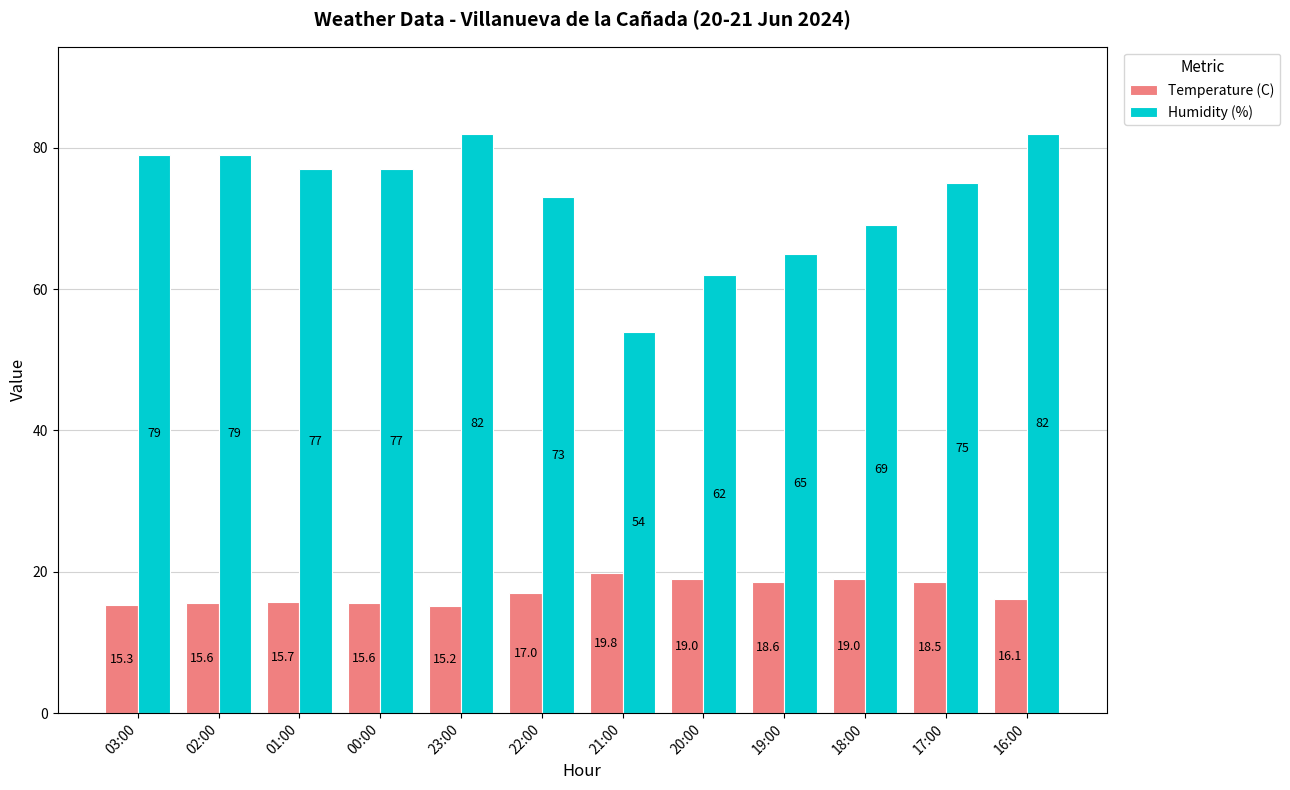

What is the highest value of the Temperature (C) series?

19.8